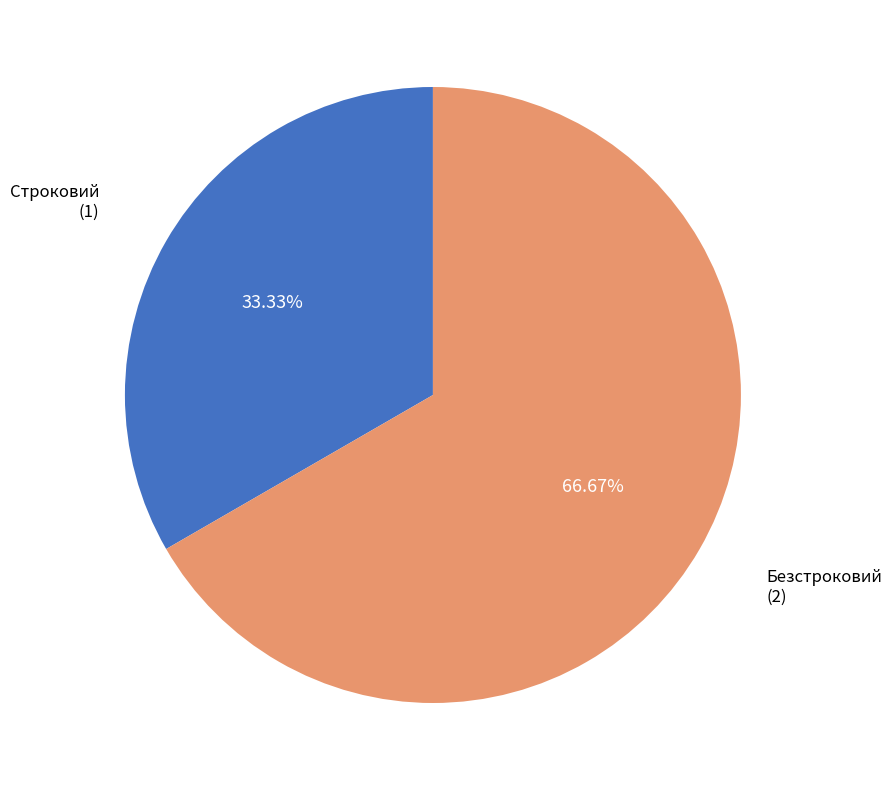

How many segments does this pie chart have?

2